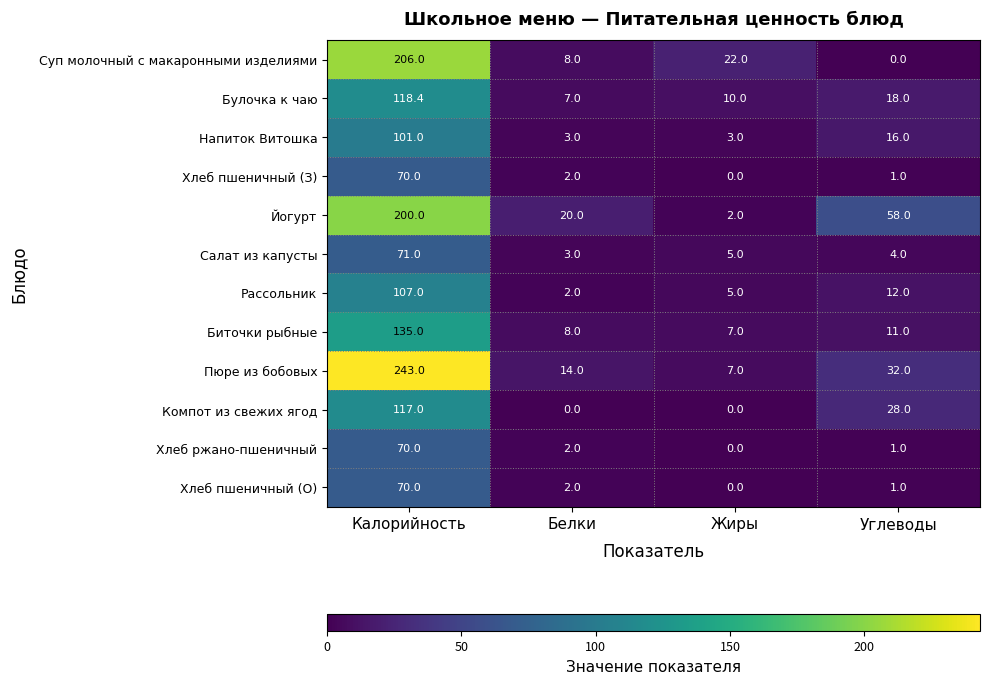

What is the maximum value shown in the chart?

243.0